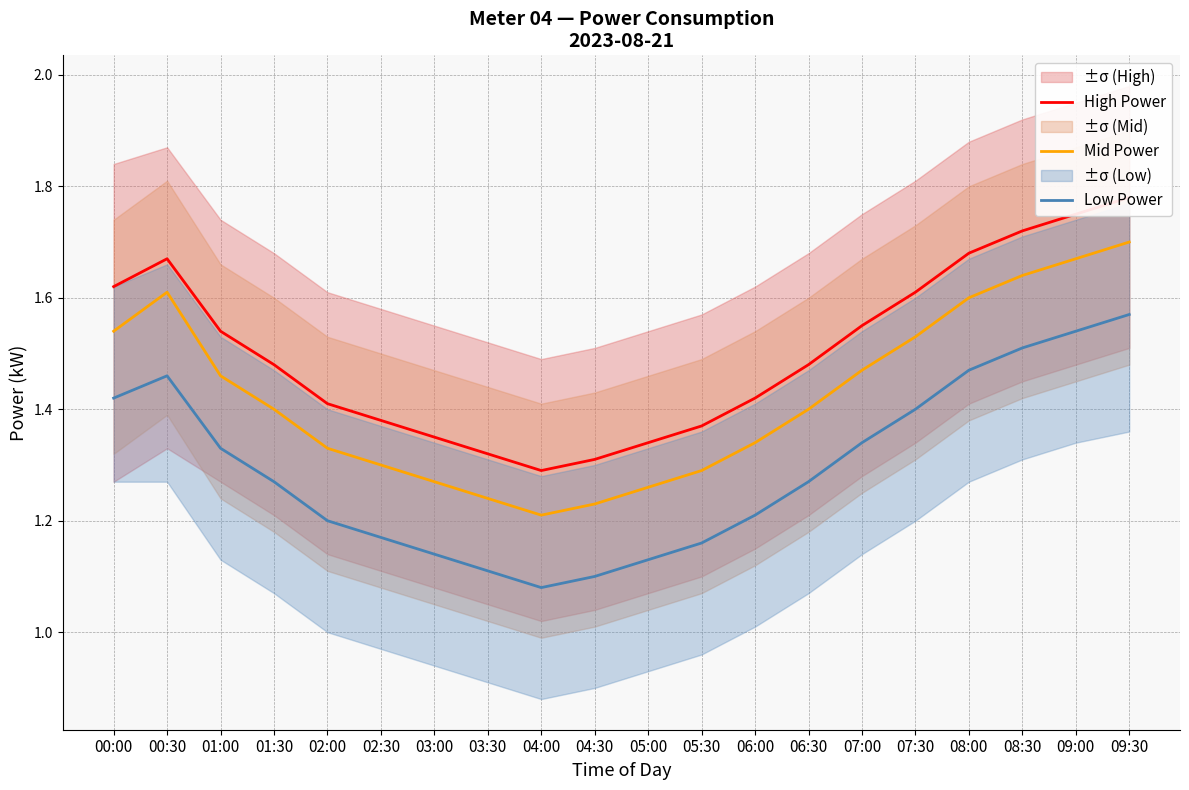

How many Low Power values are between 1 and 2?

20